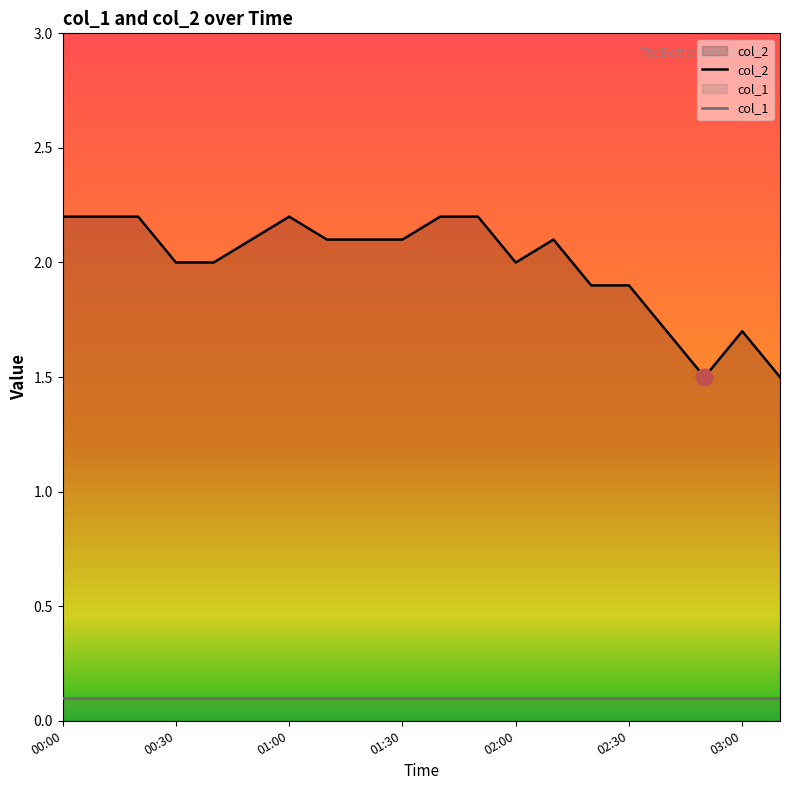

Reading left to right, list all the values displayed in this chart.

00:00=2.2	00:10=2.2	00:20=2.2	00:30=2.0	00:40=2.0	00:50=2.1	01:00=2.2	01:10=2.1	01:20=2.1	01:30=2.1	01:40=2.2	01:50=2.2	02:00=2.0	02:10=2.1	02:20=1.9	02:30=1.9	02:40=1.7	02:50=1.5	03:00=1.7	03:10=1.5